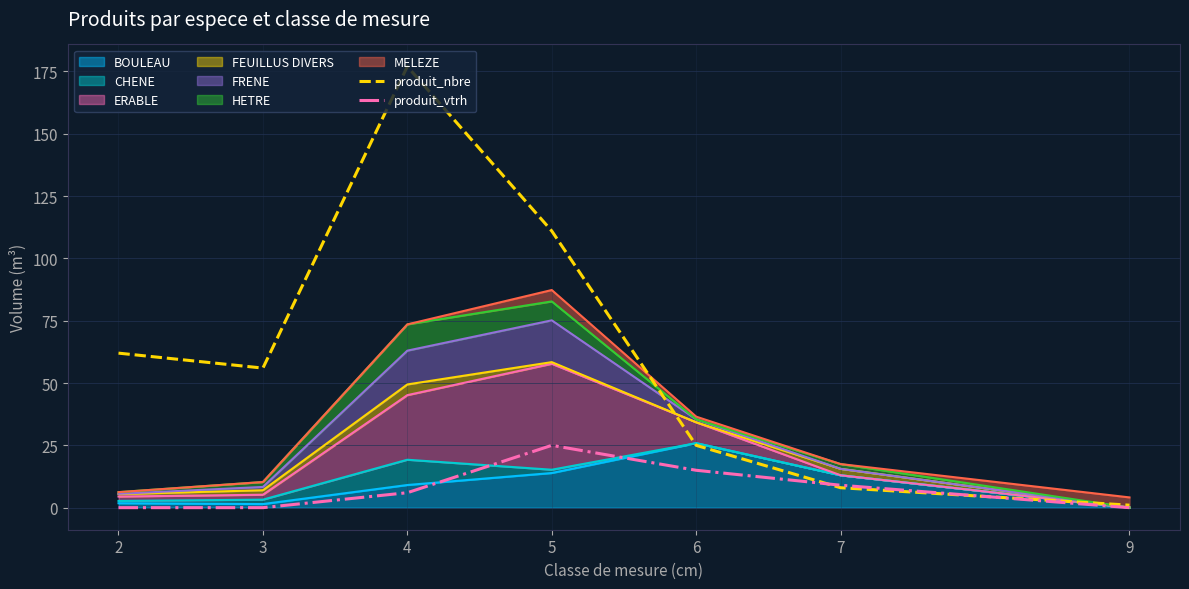

How many lines are shown in the chart?

2